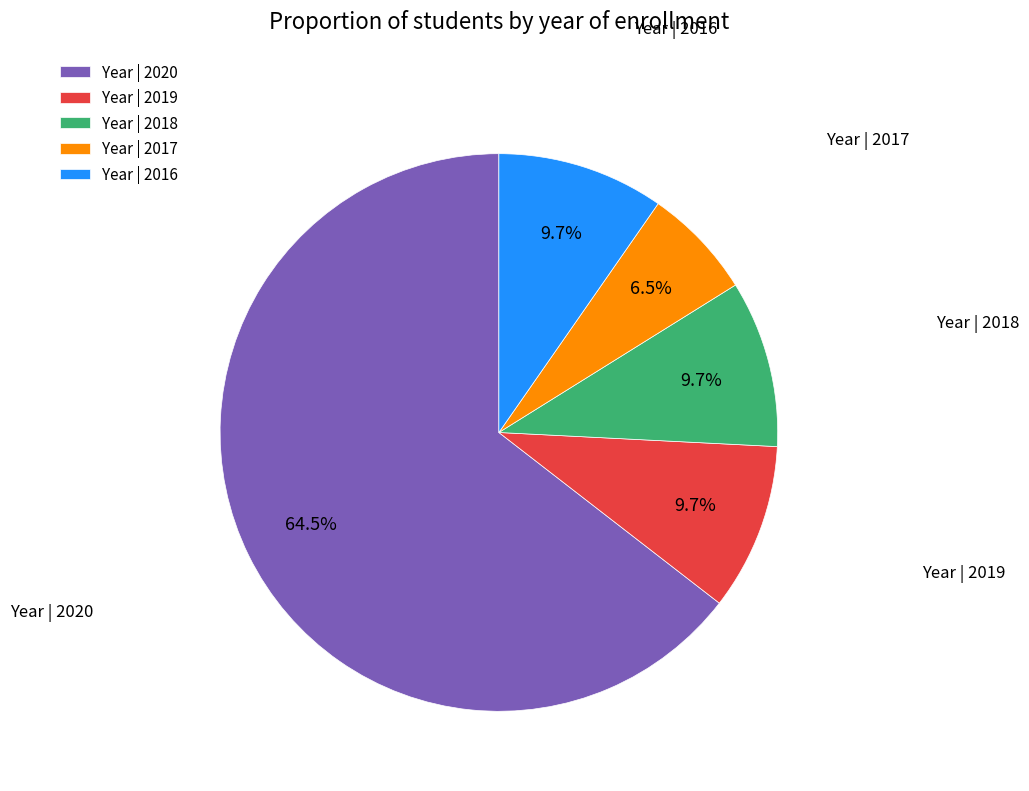

How many slices are in this pie chart?

5